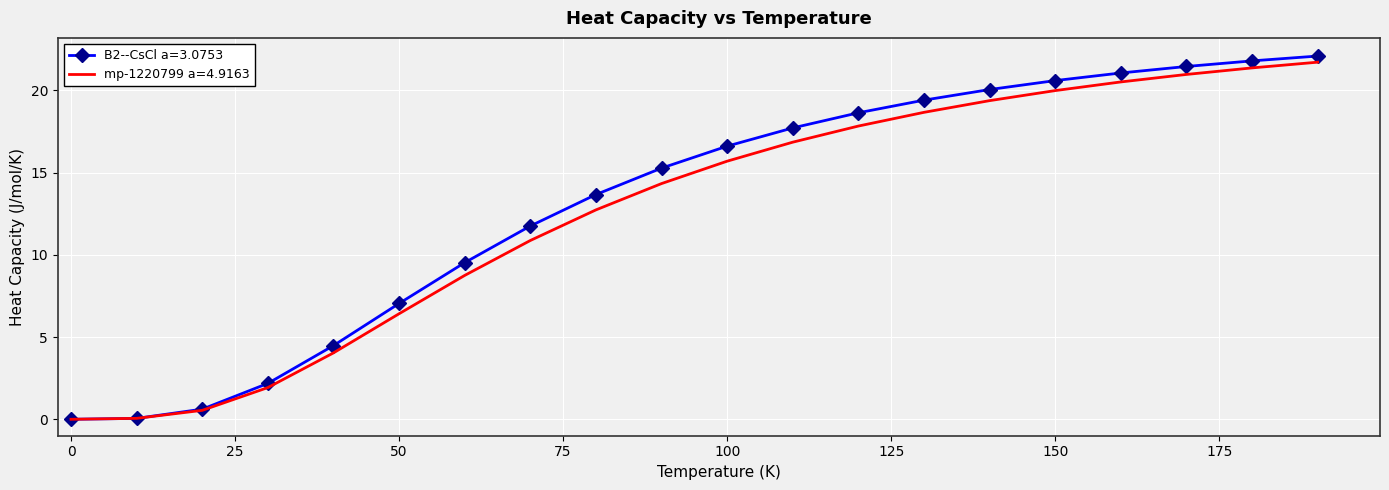

What is the highest value of the B2--CsCl a=3.0753 series?

22.1